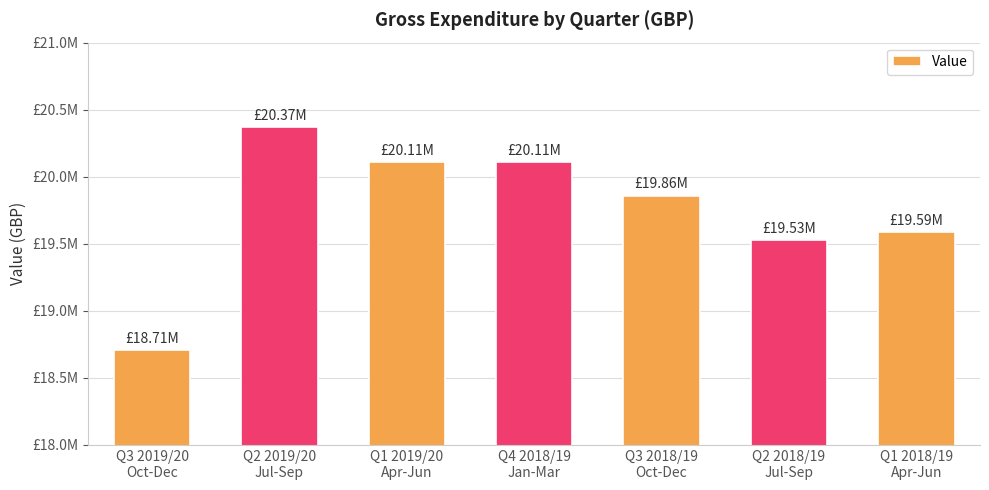

True or false: the data shows 20370000 at Q2 2019/20
Jul-Sep.

True